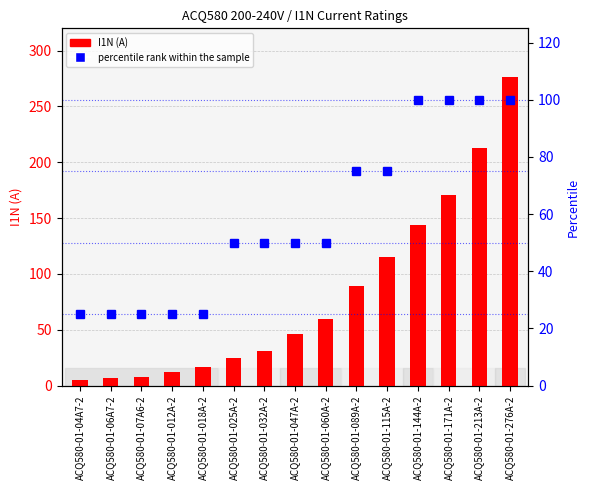

What is the sum of the percentile rank within the sample values at ACQ580-01-060A-2 and ACQ580-01-144A-2?

150.0